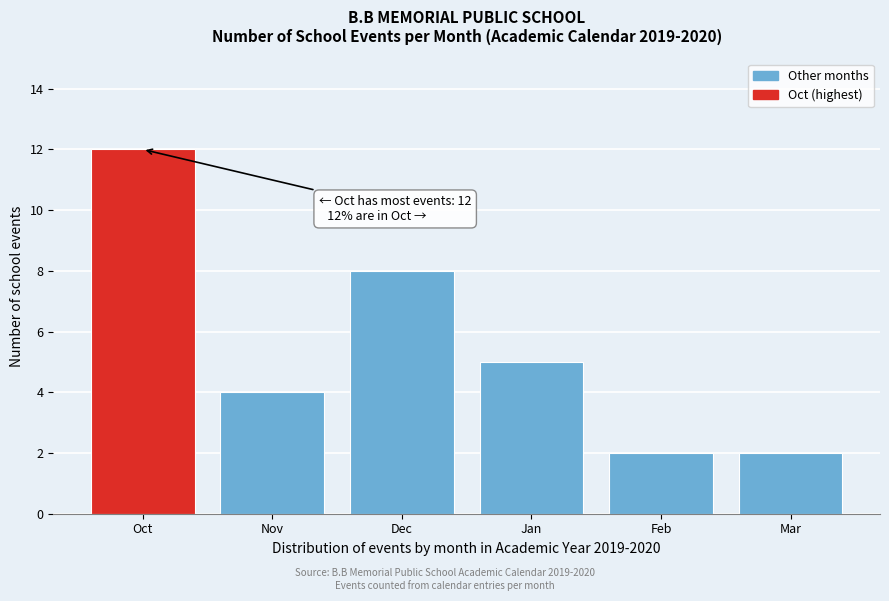

Reading right to left, what are all the values shown in this chart?

2	2	5	8	4	12